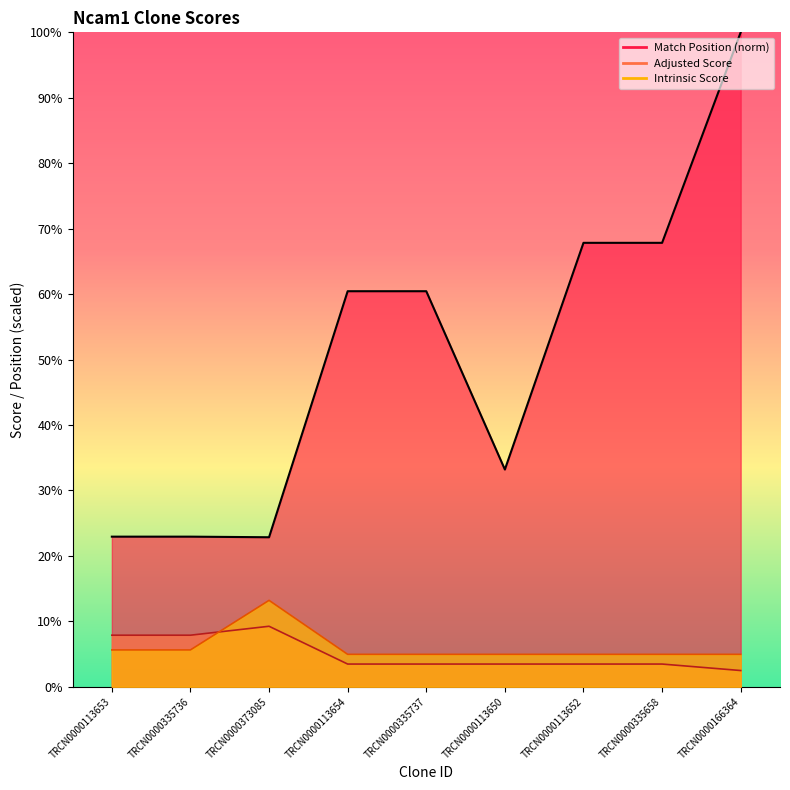

What is the spread (max minus min) of values at TRCN0000335737?

57.0